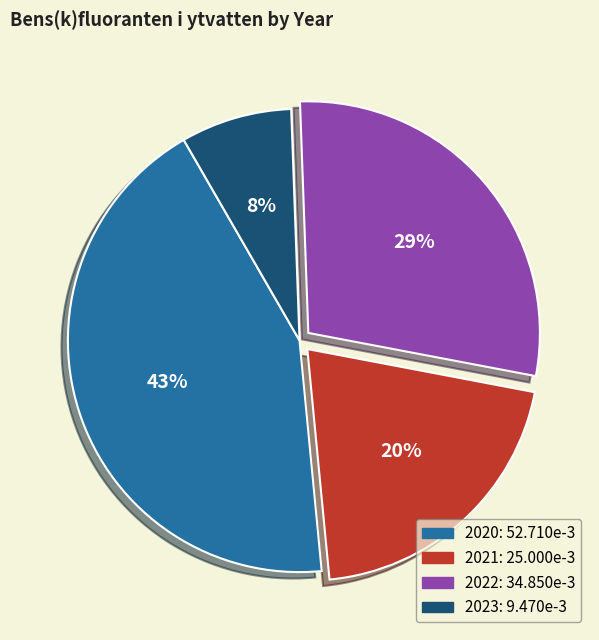

To the nearest percent, what is the difference between the largest and smallest slice percentages?

35%